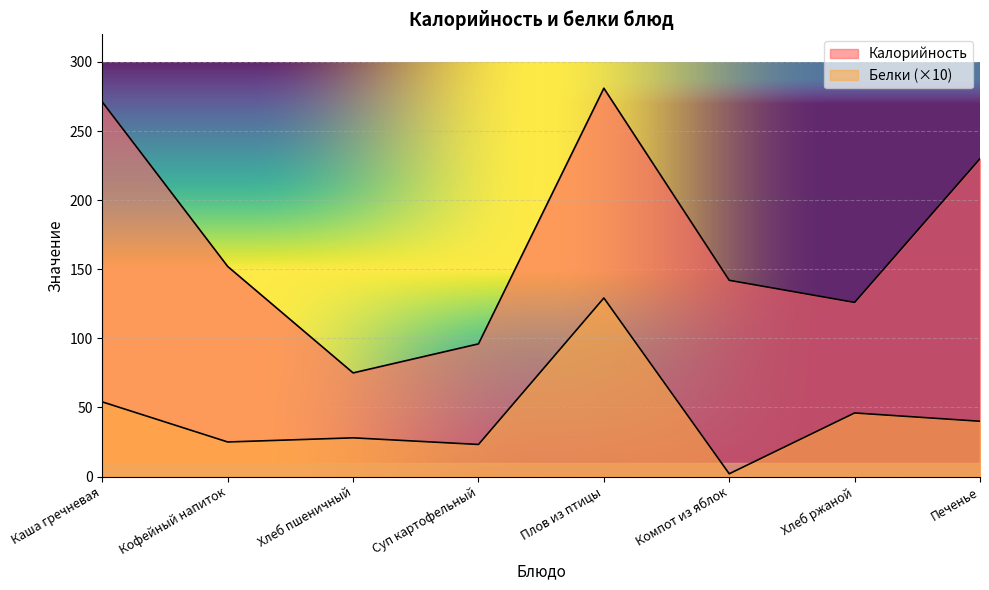

Reading left to right, extract all data points from this chart.

Калорийность: Каша гречневая=271.0	Кофейный напиток=152.0	Хлеб пшеничный=75.0	Суп картофельный=96.0	Плов из птицы=281.0	Компот из яблок=142.0	Хлеб ржаной=126.0	Печенье=230.0
Белки: Каша гречневая=54.0	Кофейный напиток=25.0	Хлеб пшеничный=28.0	Суп картофельный=23.2	Плов из птицы=129.2	Компот из яблок=2.0	Хлеб ржаной=46.0	Печенье=40.0